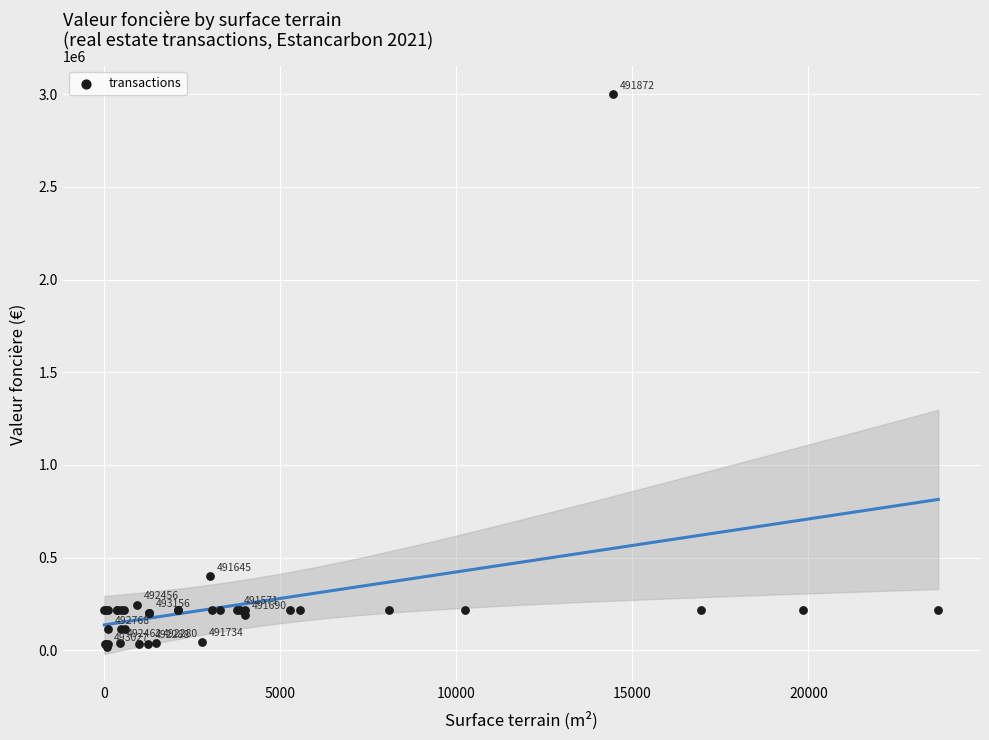

What Y value in the scatter plot is closest to 1510250?

400000